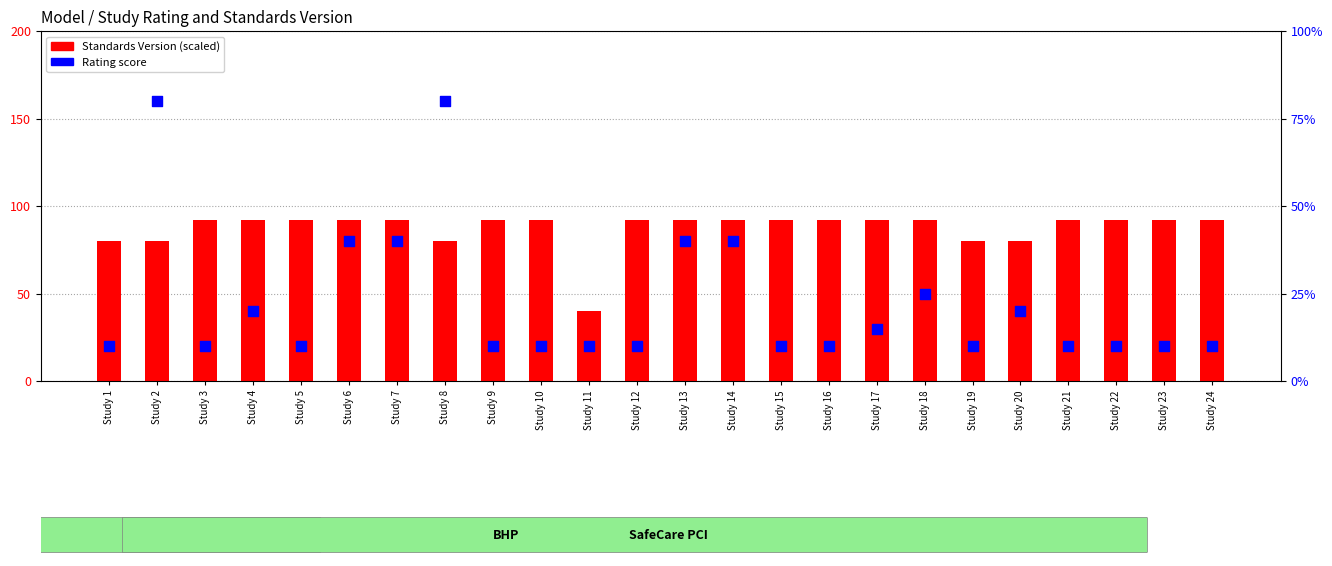

Which series contains the lowest Y value?

Rating score